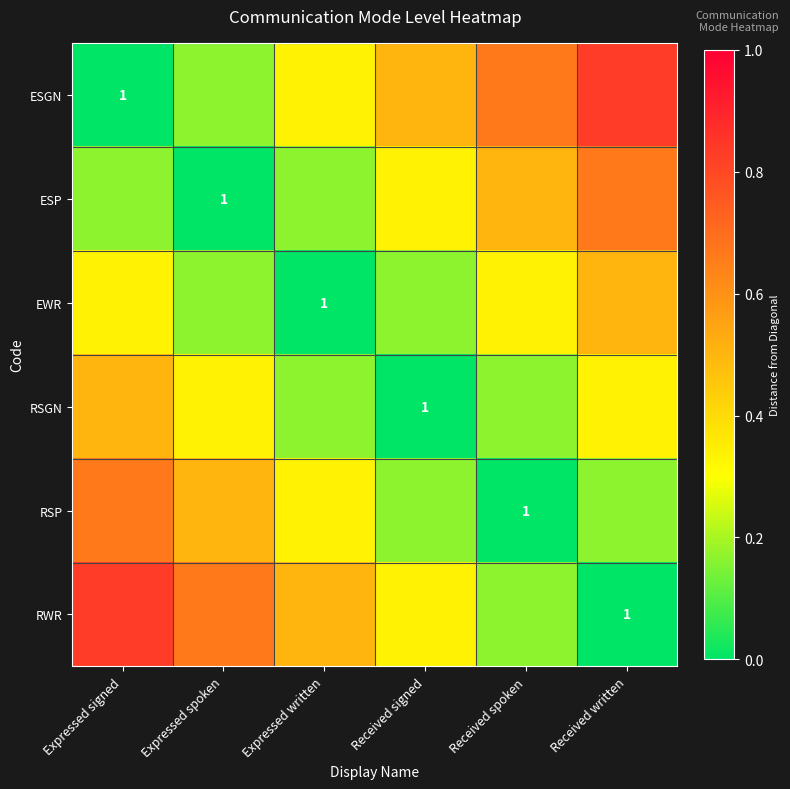

Which has a higher value, Received written or Expressed spoken?

Received written